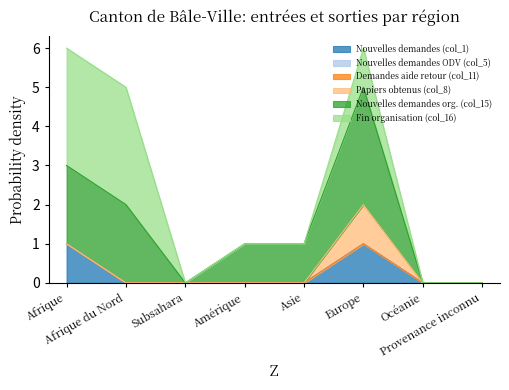

Reading right to left, list all the values displayed in this chart.

Nouvelles demandes (col_1): Provenance inconnu=0	Océanie=0	Europe=1	Asie=0	Amérique=0	Subsahara=0	Afrique du Nord=0	Afrique=1
Nouvelles demandes ODV (col_5): Provenance inconnu=0	Océanie=0	Europe=0	Asie=0	Amérique=0	Subsahara=0	Afrique du Nord=0	Afrique=0
Demandes aide retour (col_11): Provenance inconnu=0	Océanie=0	Europe=0	Asie=0	Amérique=0	Subsahara=0	Afrique du Nord=0	Afrique=0
Papiers obtenus (col_8): Provenance inconnu=0	Océanie=0	Europe=1	Asie=0	Amérique=0	Subsahara=0	Afrique du Nord=0	Afrique=0
Nouvelles demandes org. (col_15): Provenance inconnu=0	Océanie=0	Europe=3	Asie=1	Amérique=1	Subsahara=0	Afrique du Nord=2	Afrique=2
Fin organisation (col_16): Provenance inconnu=0	Océanie=0	Europe=1	Asie=0	Amérique=0	Subsahara=0	Afrique du Nord=3	Afrique=3